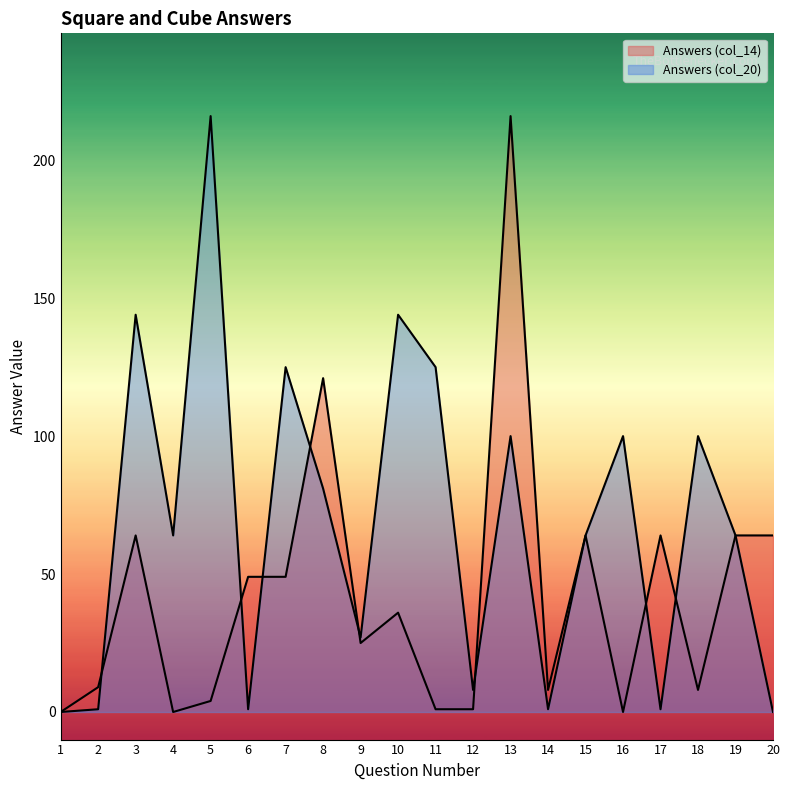

What is the sum of the Answers (col_20) values at 6 and 4?

65